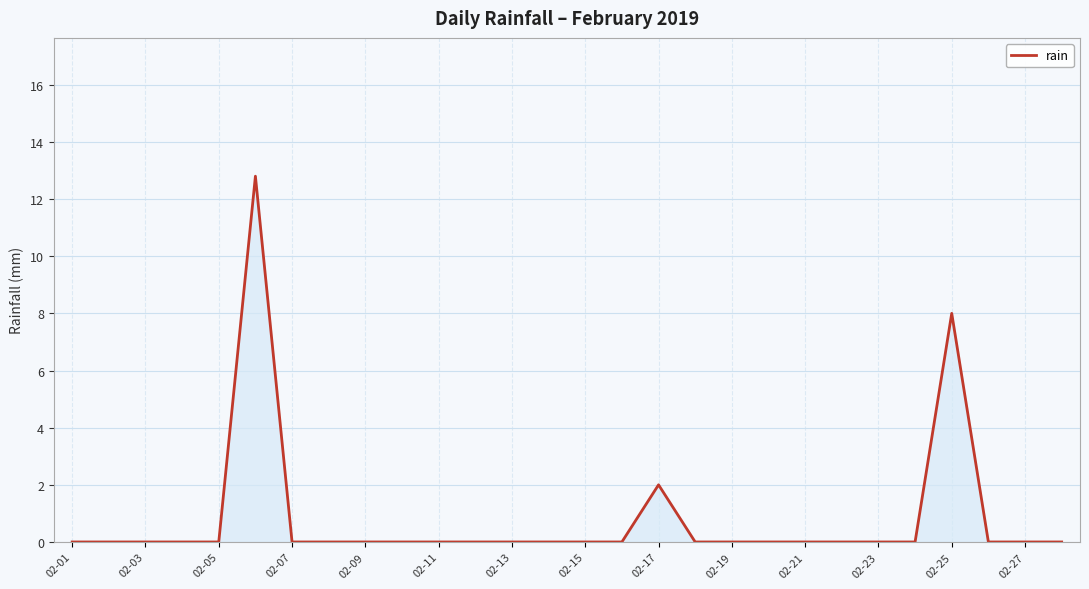

What is the maximum value shown in the chart?

12.8